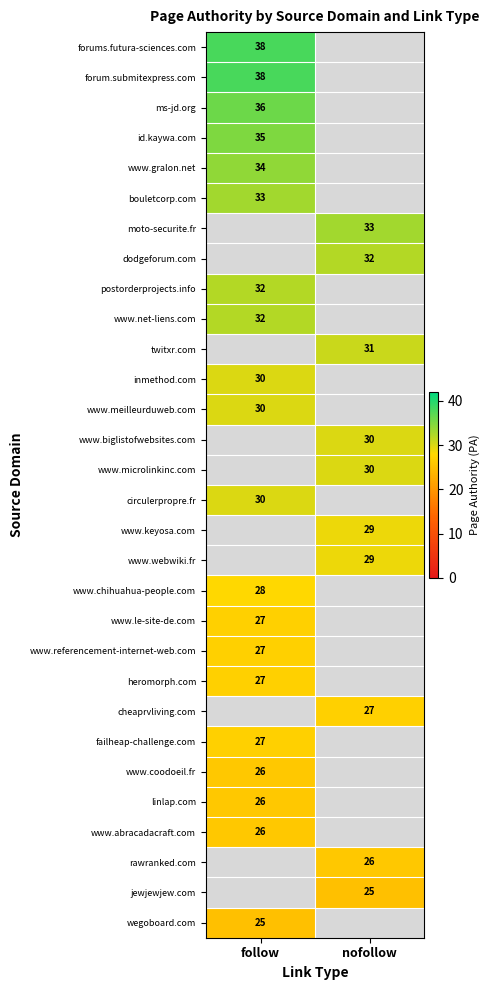

Is the value of failheap-challenge.com at follow greater than the value of rawranked.com at nofollow?

Yes